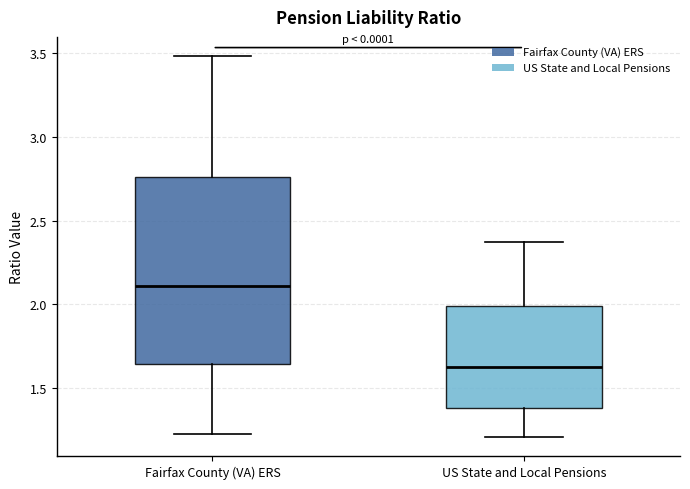

Reading left to right, read every box against the y-axis: the position of its median line, the range the box covers, and the ends of its whiskers. The values are not printed on the chart, so give them approximately, as read against the axis.

Fairfax County (VA) ERS: median 2.10, box 1.65 to 2.75, whiskers 1.25 to 3.50
US State and Local Pensions: median 1.65, box 1.40 to 2.00, whiskers 1.20 to 2.35